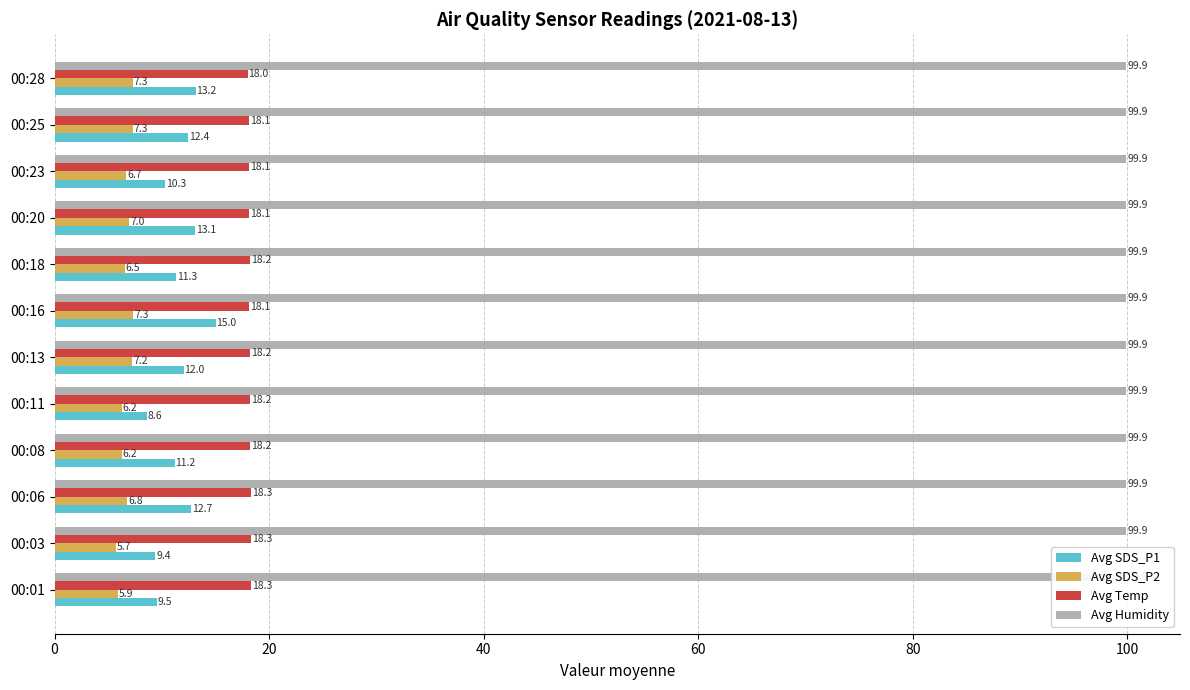

Count the number of data series in this chart.

4